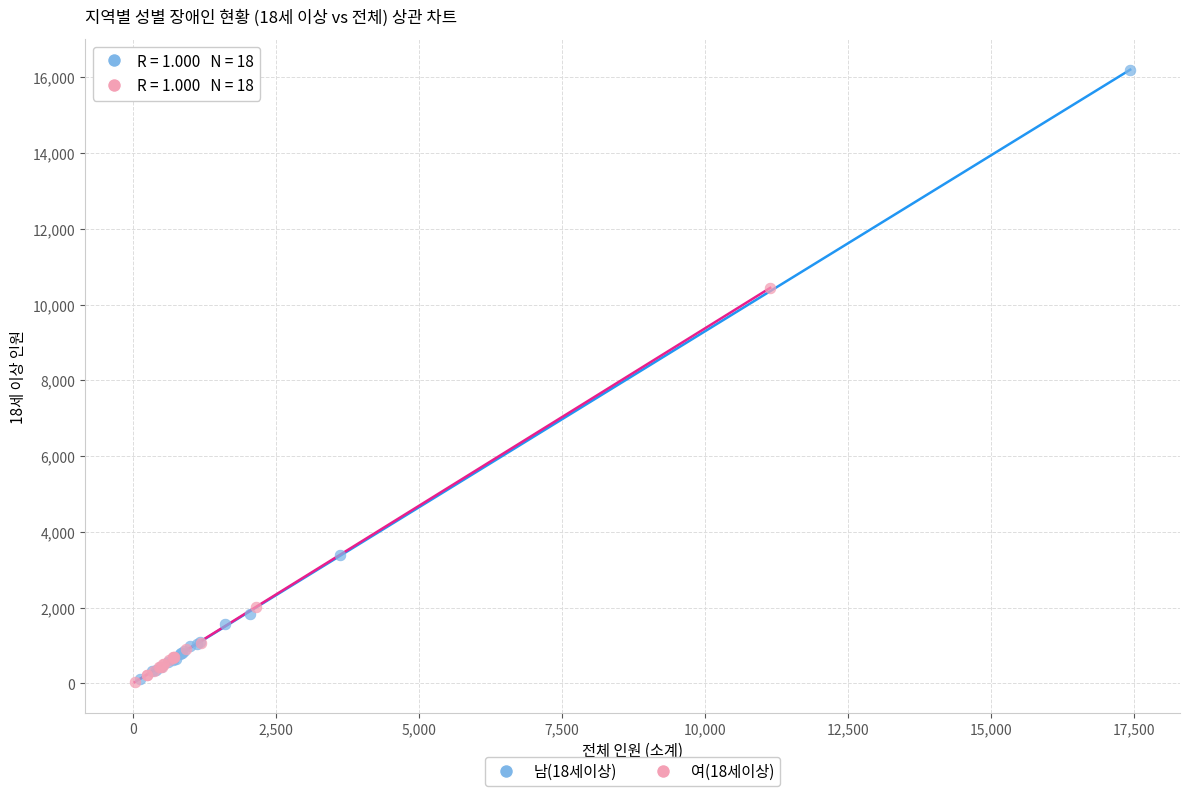

Which series reaches the maximum Y coordinate?

남(18세이상)